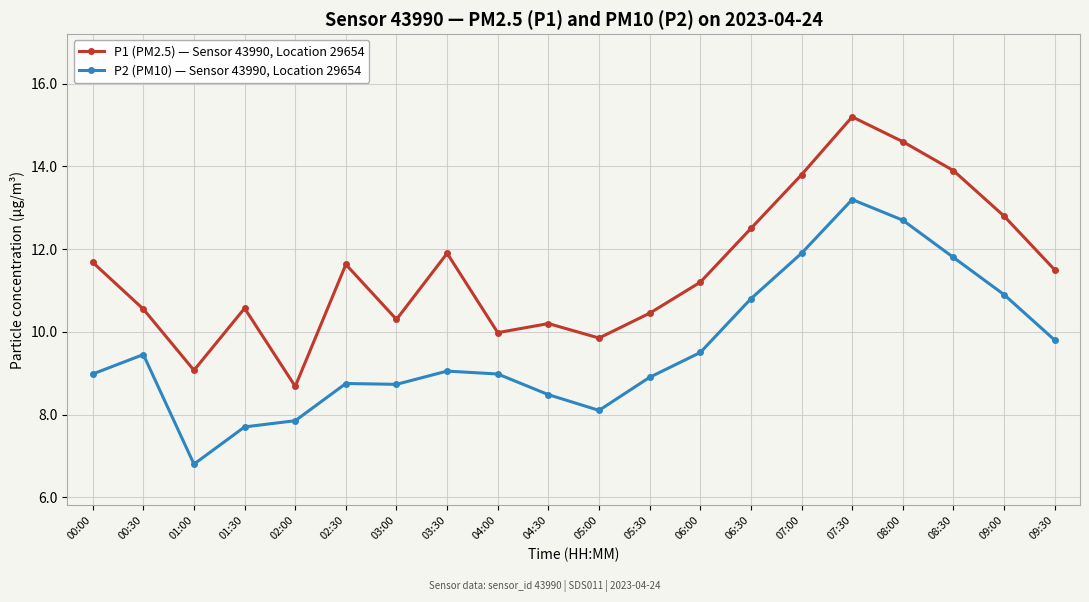

Which series changed the most between 04:00 and 07:00?

P1 (PM2.5) — Sensor 43990, Location 29654